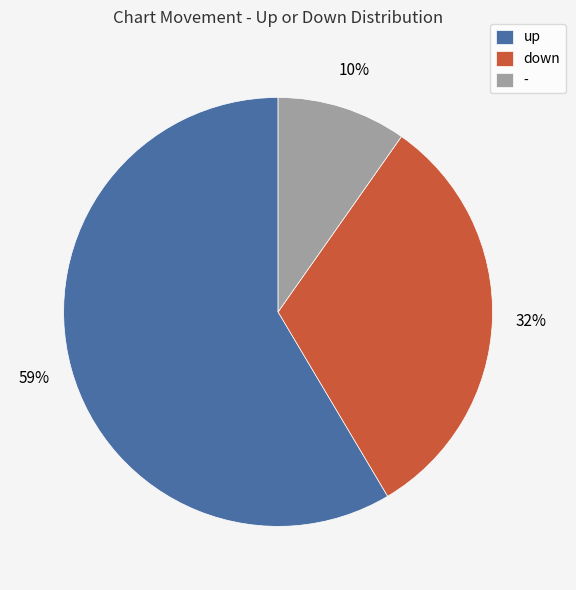

Combined, do - and up account for over 50%?

Yes